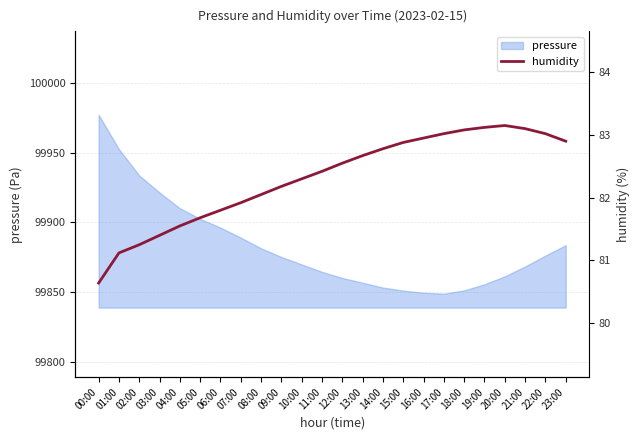

Is it true that pressure equals 99868.4 at 21:00?

True